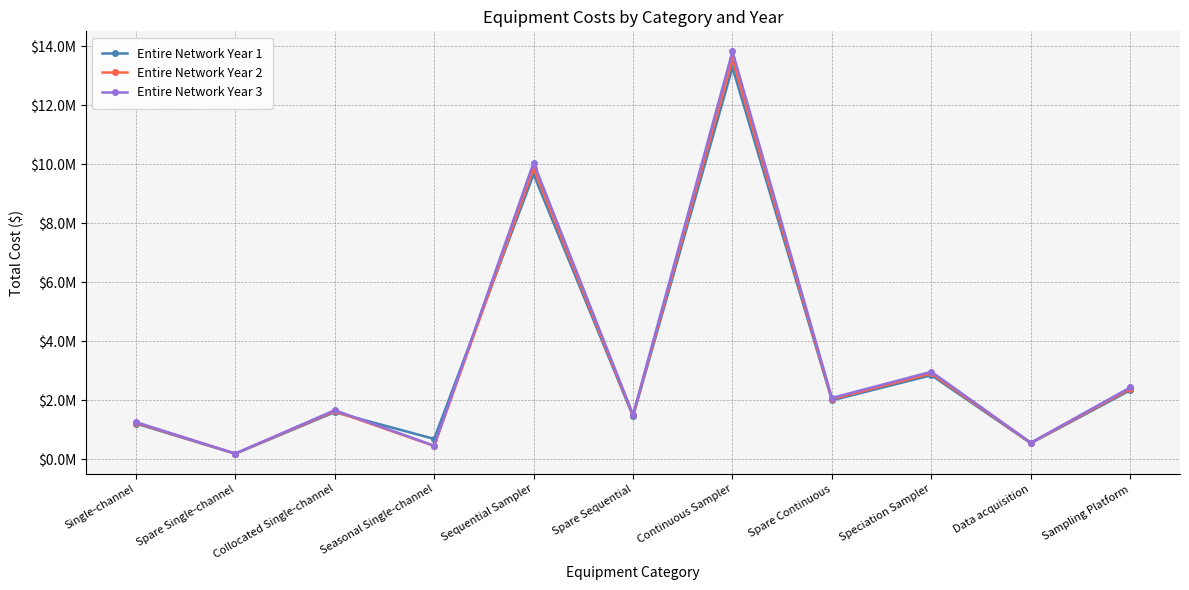

What are all the series names shown in the legend?

Entire Network Year 1, Entire Network Year 2, Entire Network Year 3